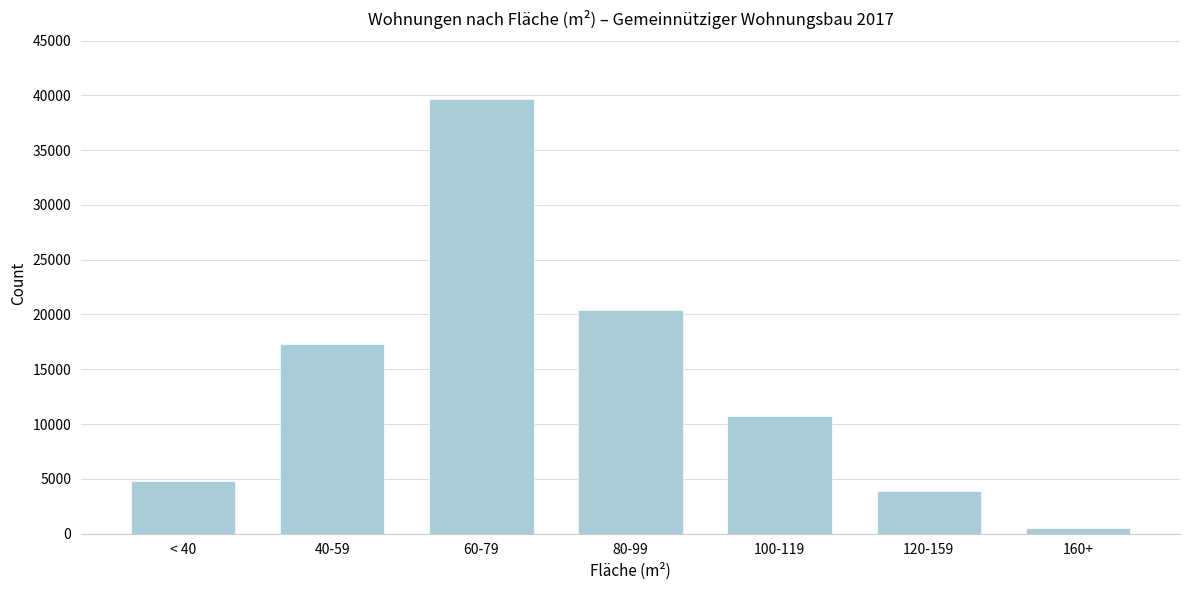

Reading left to right, extract all data points from this chart.

4782	17308	39712	20435	10776	3861	474